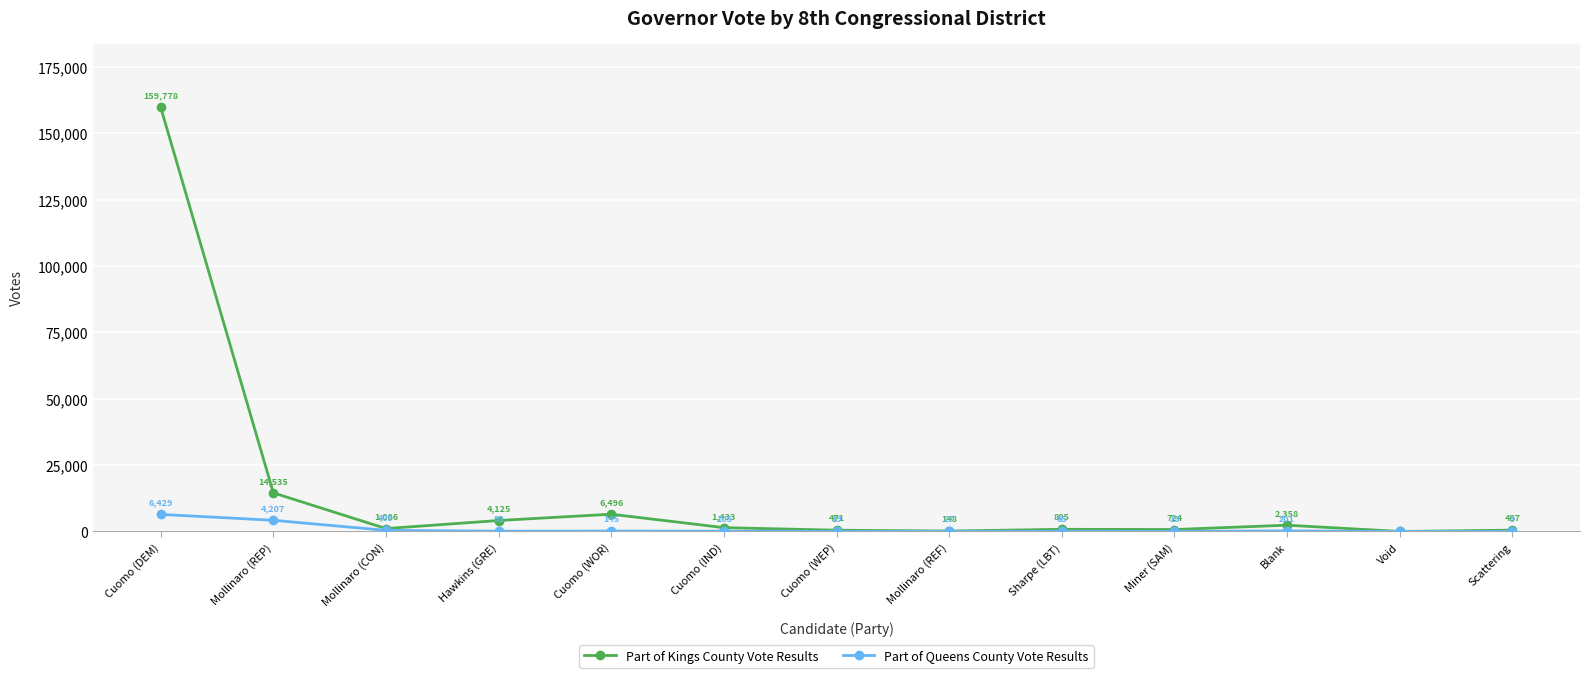

Reading left to right, extract all data points from this chart.

Part of Kings County Vote Results: 159778	14535	1086	4125	6496	1433	471	148	805	724	2358	0	487
Part of Queens County Vote Results: 6429	4207	409	93	145	105	19	27	65	15	201	0	9